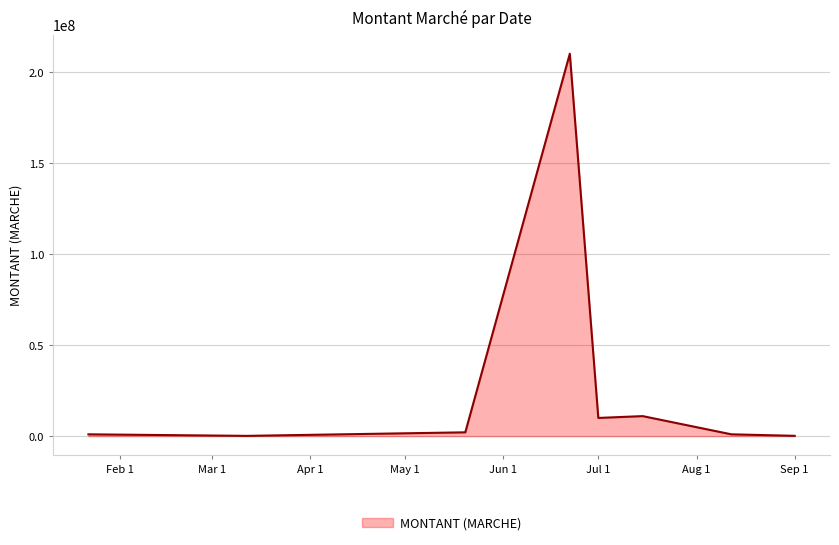

What is the maximum value shown in the chart?

210000000